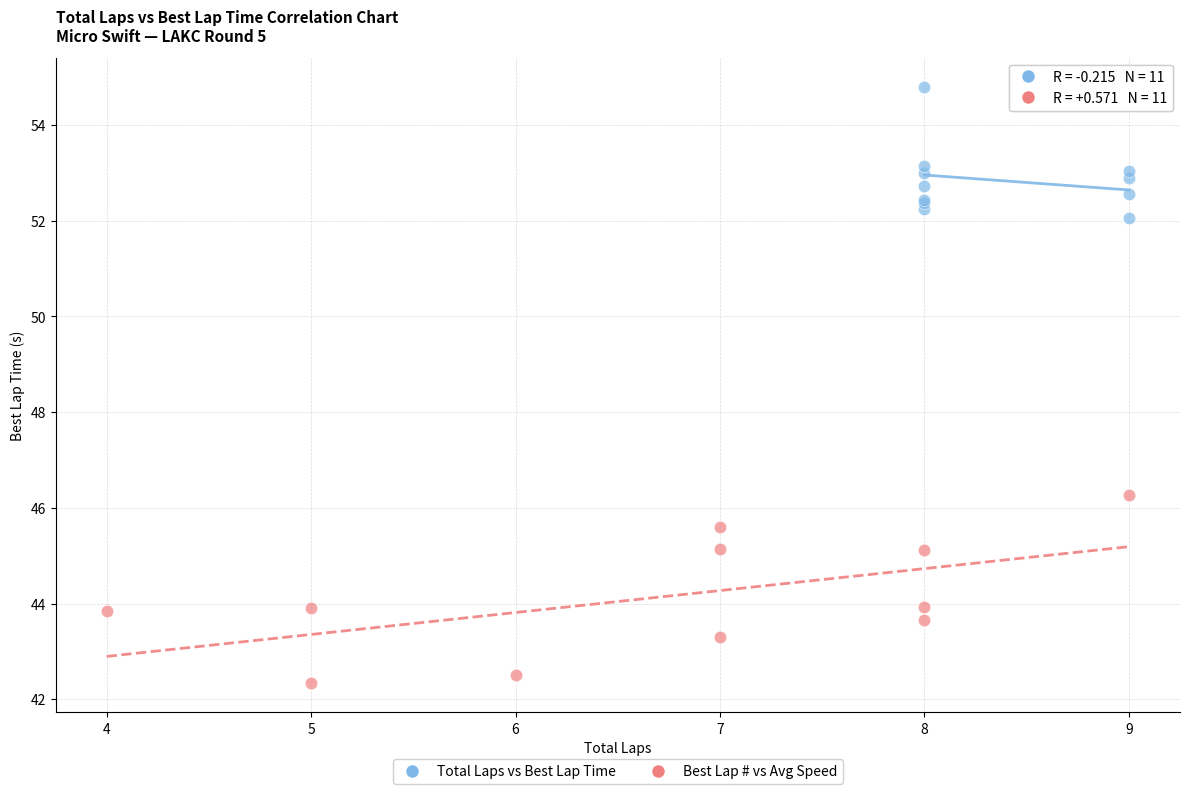

Which series has the largest Y range (max minus min)?

Best Lap # vs Avg Speed